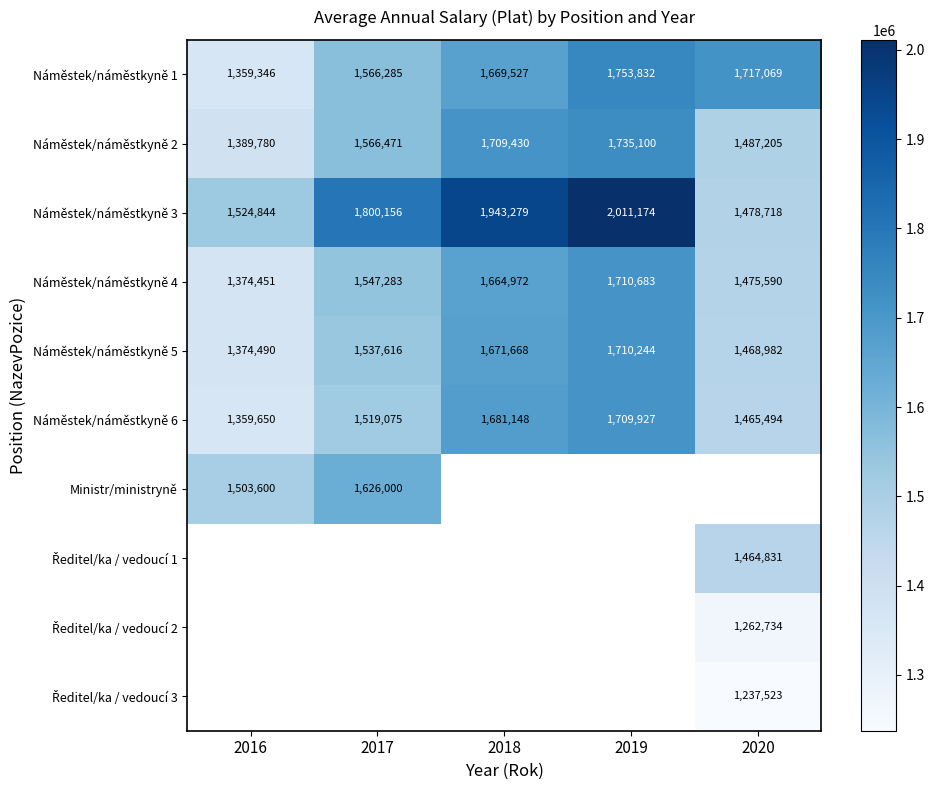

At which label is Náměstek/náměstkyně 5 closest to 1542367?

2017